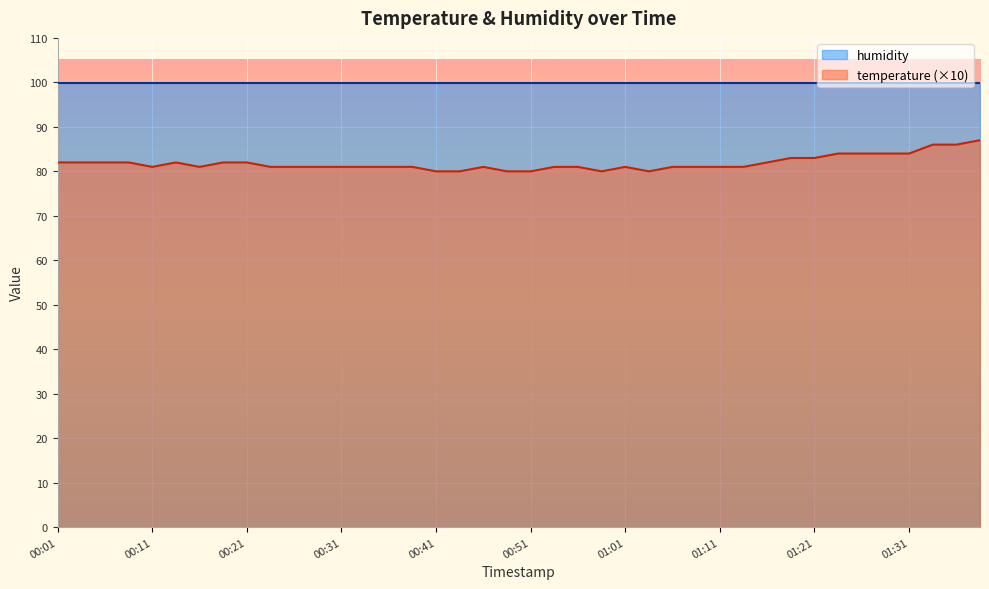

At which label does the data first exceed 81?

00:01